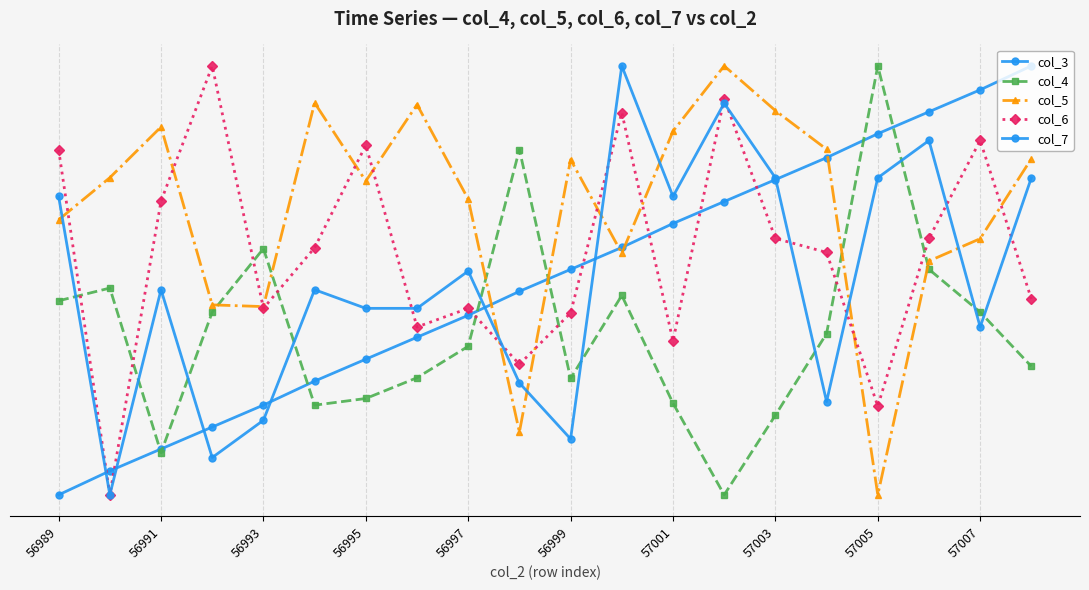

Does the chart have visible grid lines?

Yes